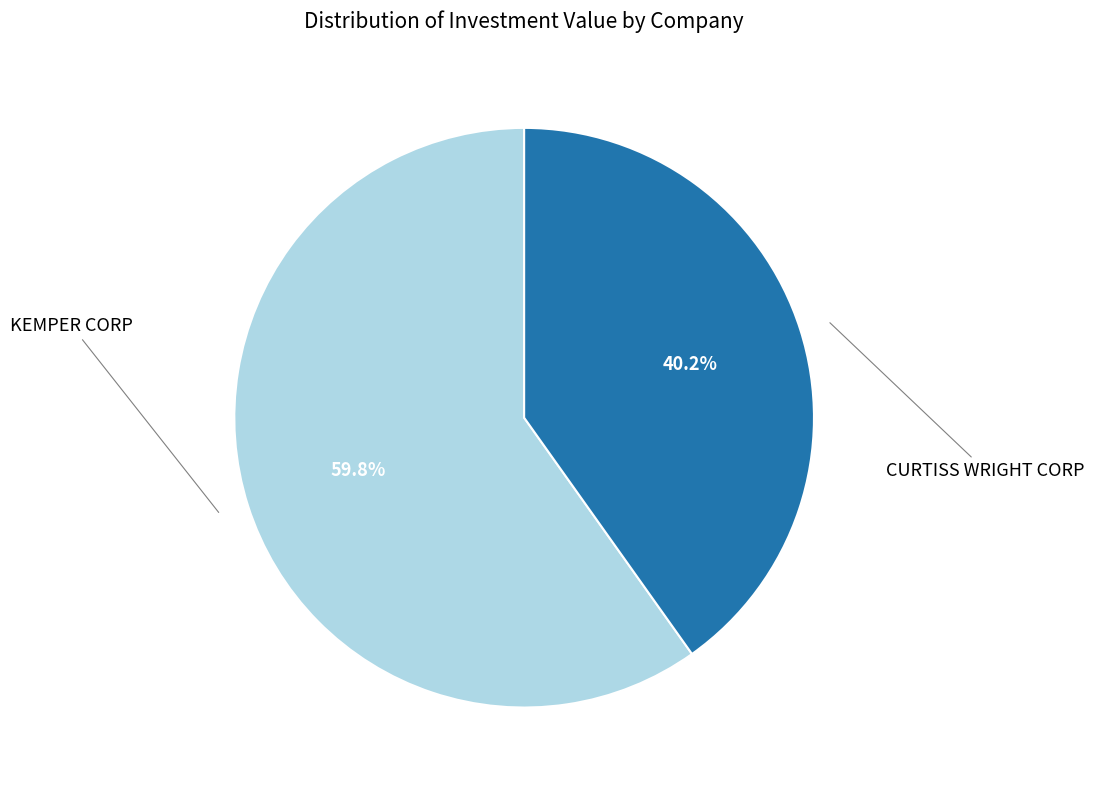

What percentage do CURTISS WRIGHT CORP and KEMPER CORP together represent?

100.0%